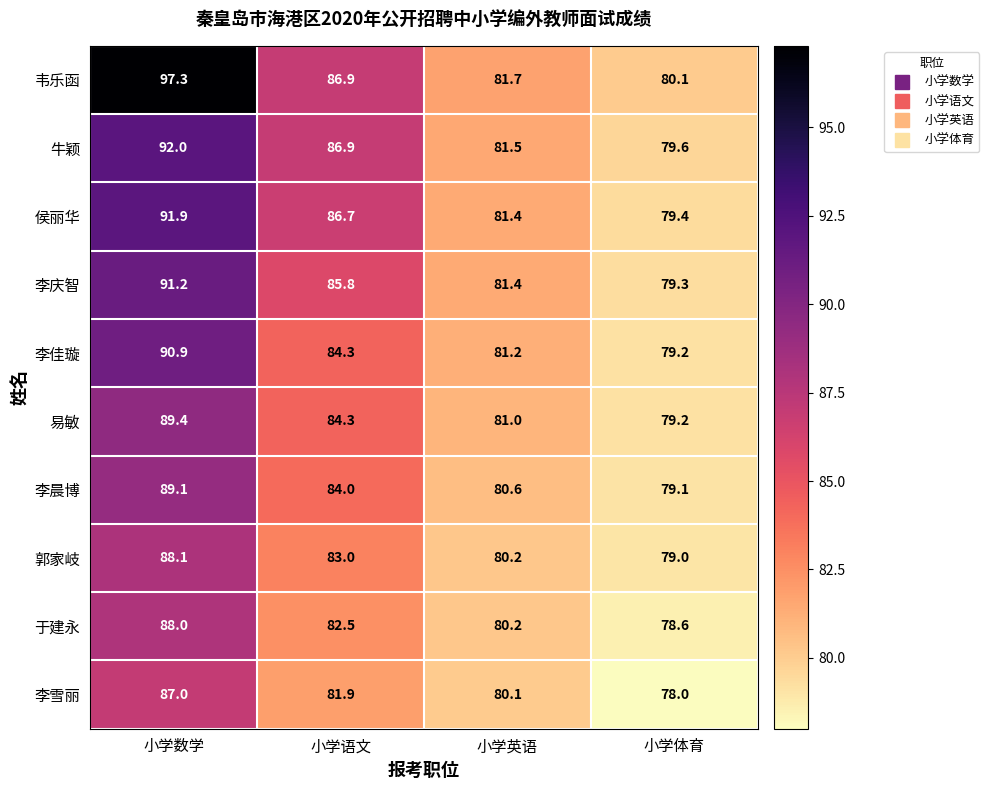

Which category has the highest value across all series?

小学数学